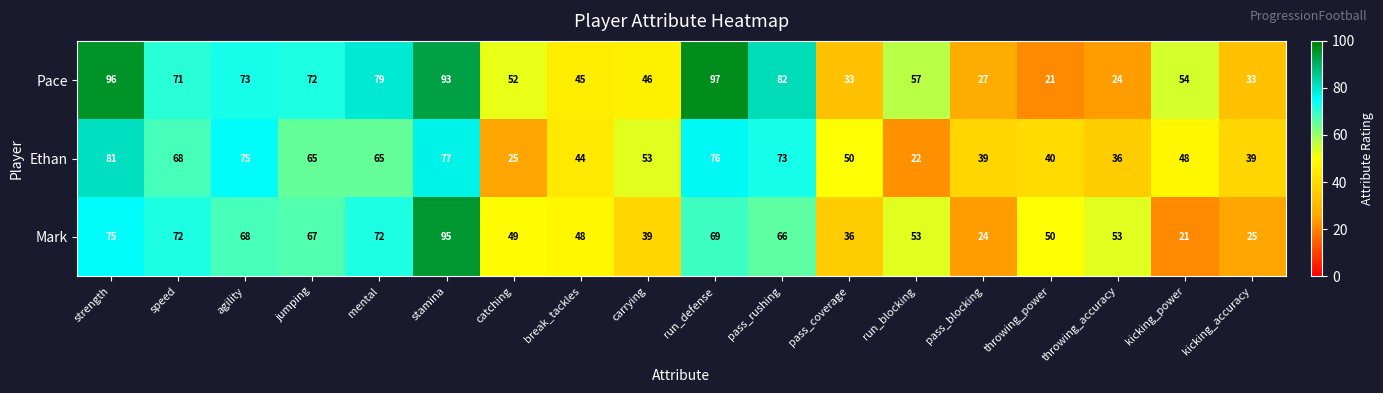

At which category is the sum across all series the highest?

stamina